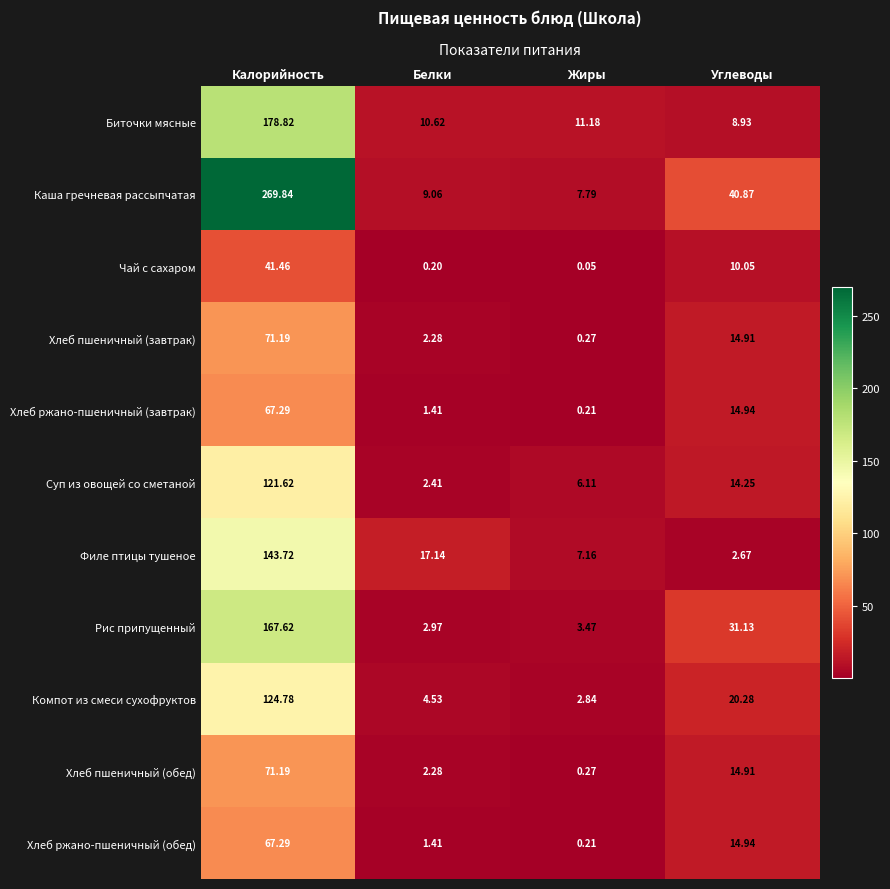

What is the total value across all series at Углеводы?

187.9